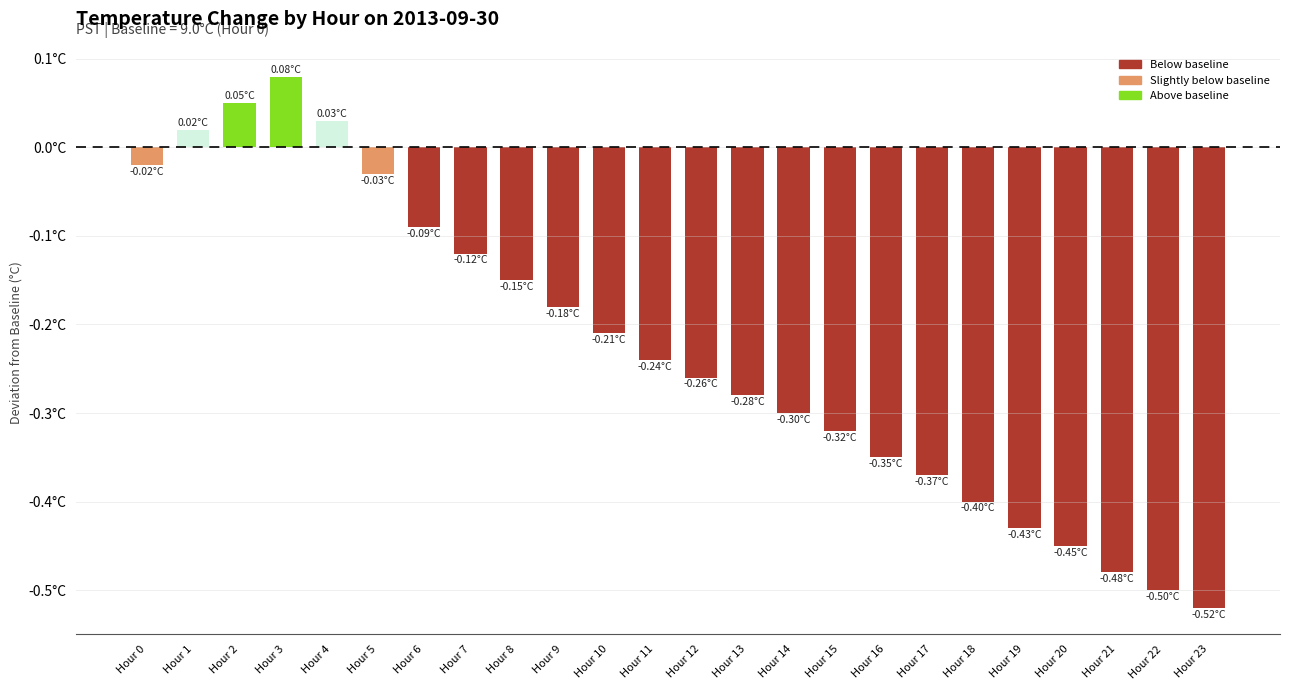

What is the minimum value shown in the chart?

-0.5